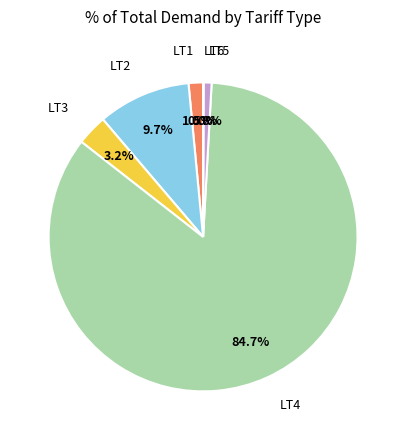

Does any single category account for the majority?

Yes